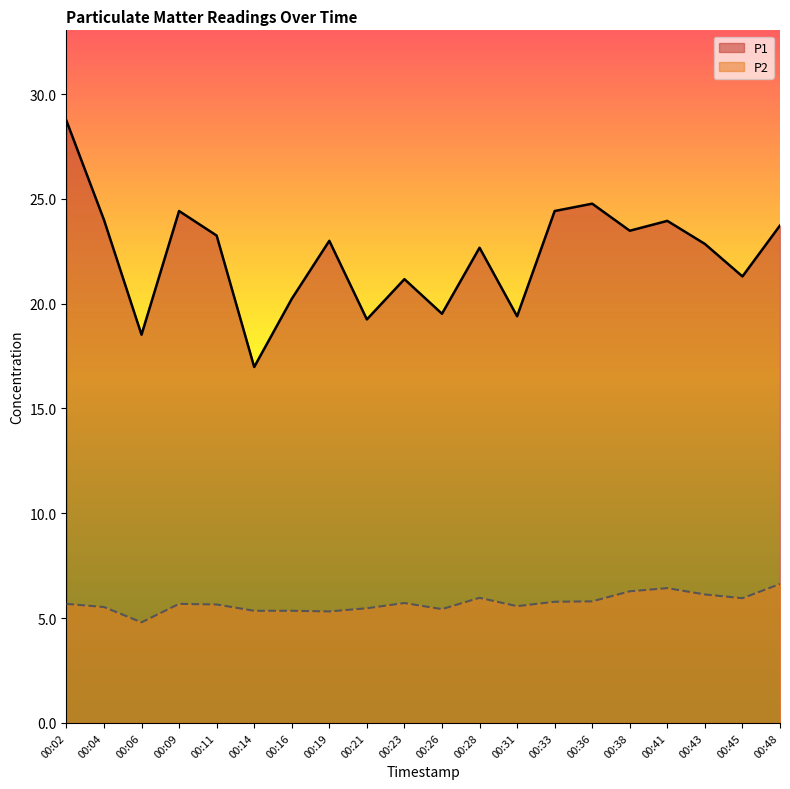

Rank the series at 00:09 from highest to lowest value.

P1, P2